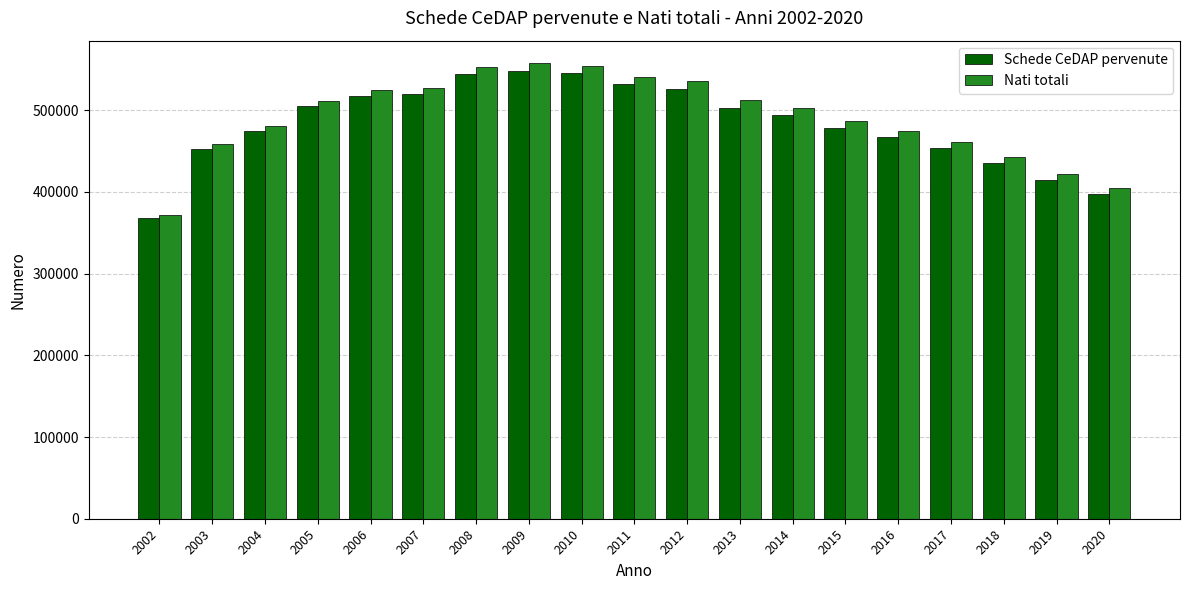

Between 2007 and 2017, which series saw the biggest shift?

Schede CeDAP pervenute